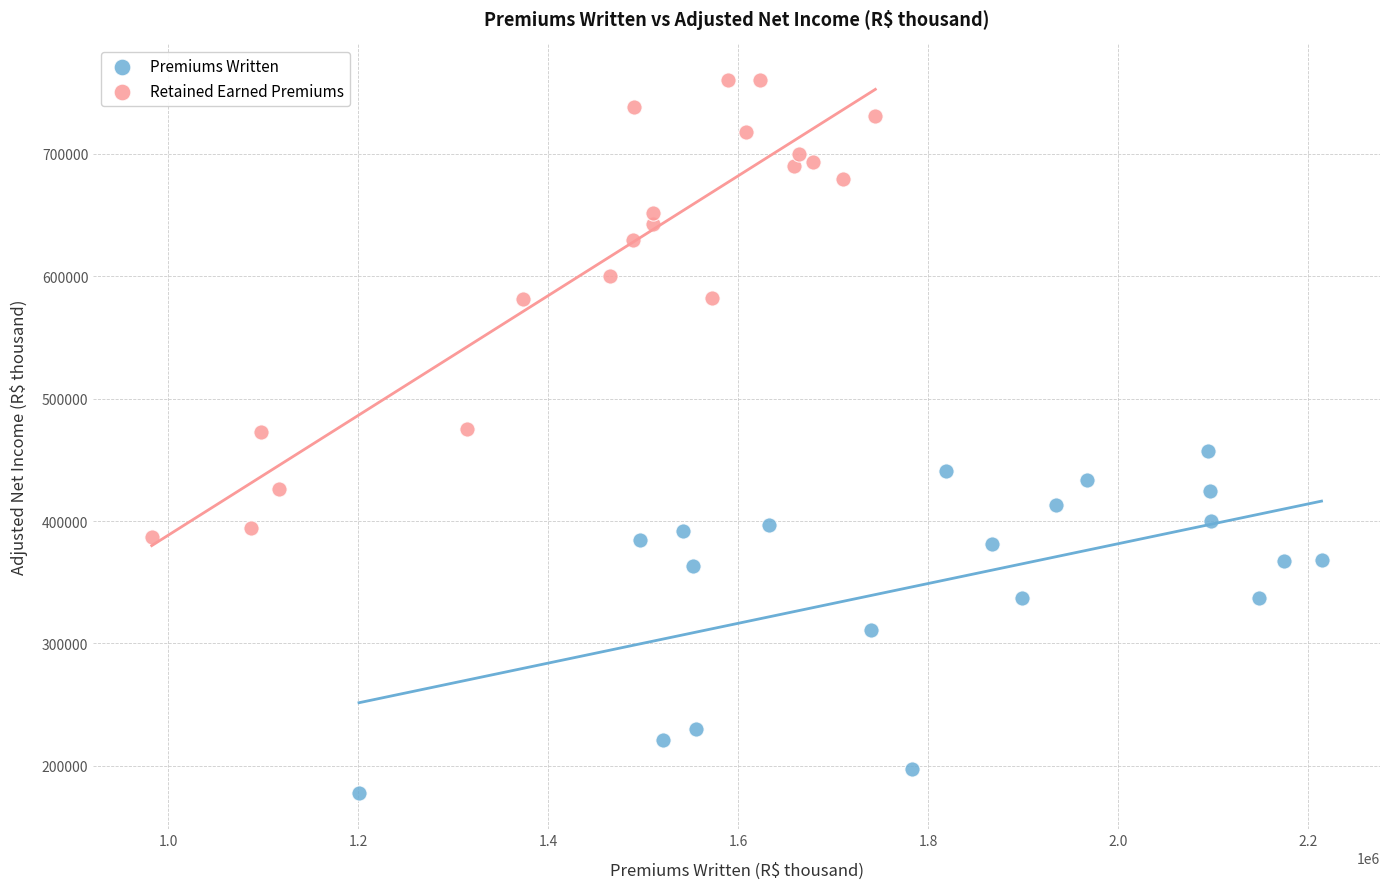

What are all the series names shown in the legend?

Premiums Written, Retained Earned Premiums